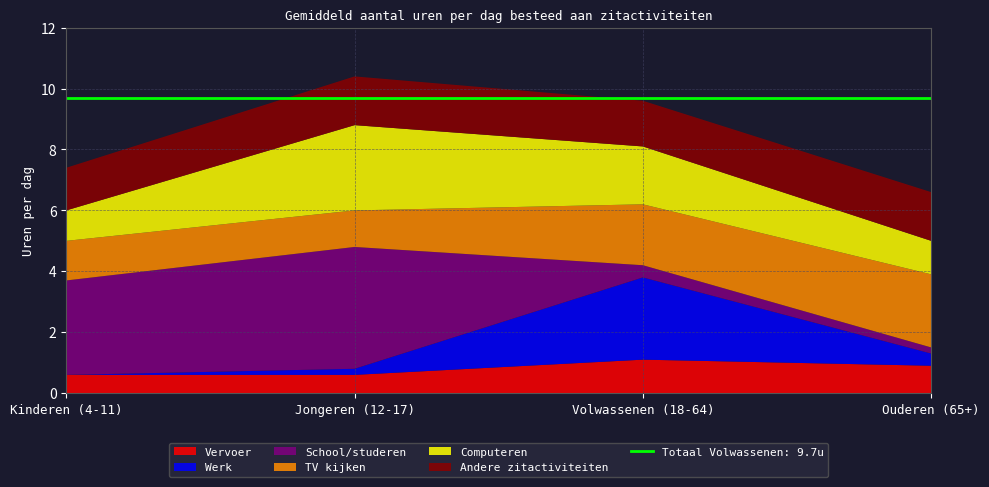

Reading left to right, extract all data points from this chart.

Vervoer: Kinderen (4-11)=0.6	Jongeren (12-17)=0.6	Volwassenen (18-64)=1.1	Ouderen (65+)=0.9
Werk: Kinderen (4-11)=0.0	Jongeren (12-17)=0.2	Volwassenen (18-64)=2.7	Ouderen (65+)=0.4
School/studeren: Kinderen (4-11)=3.1	Jongeren (12-17)=4.0	Volwassenen (18-64)=0.4	Ouderen (65+)=0.2
TV kijken: Kinderen (4-11)=1.3	Jongeren (12-17)=1.2	Volwassenen (18-64)=2.0	Ouderen (65+)=2.4
Computeren: Kinderen (4-11)=1.0	Jongeren (12-17)=2.8	Volwassenen (18-64)=1.9	Ouderen (65+)=1.1
Andere zitactiviteiten: Kinderen (4-11)=1.4	Jongeren (12-17)=1.6	Volwassenen (18-64)=1.5	Ouderen (65+)=1.6